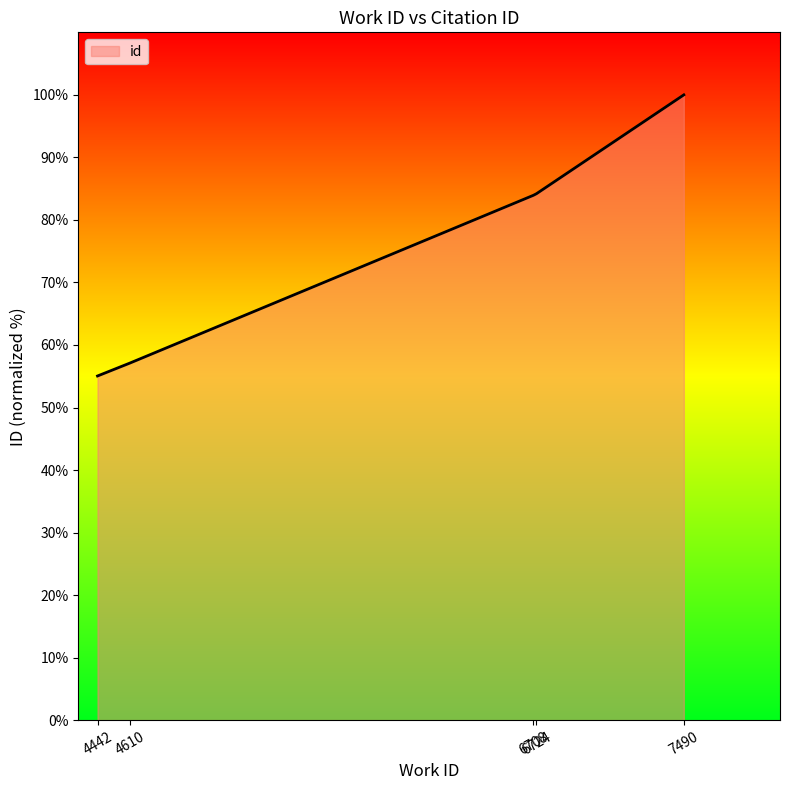

At which category does the chart reach its peak across all series?

7490